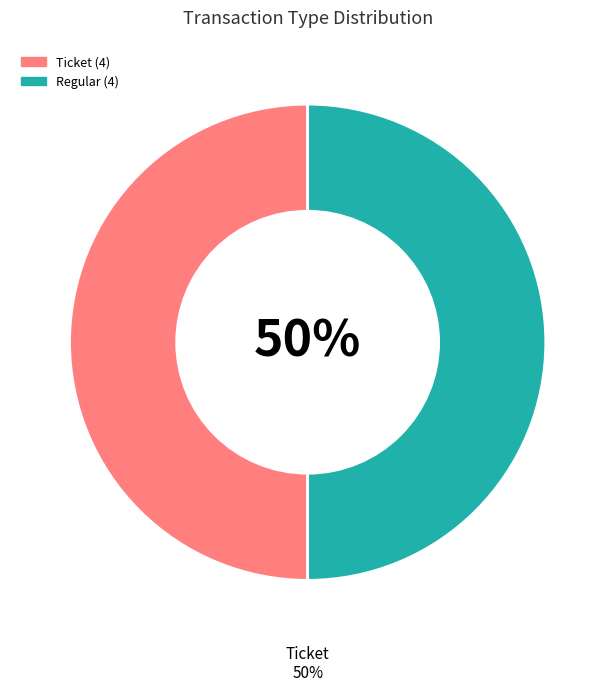

To the nearest percent, what is the average slice percentage?

50%